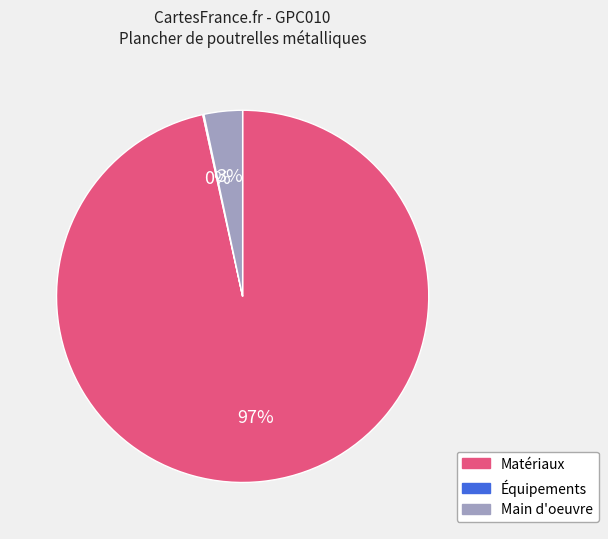

Is the sum of Matériaux and Main d'oeuvre greater than half?

Yes